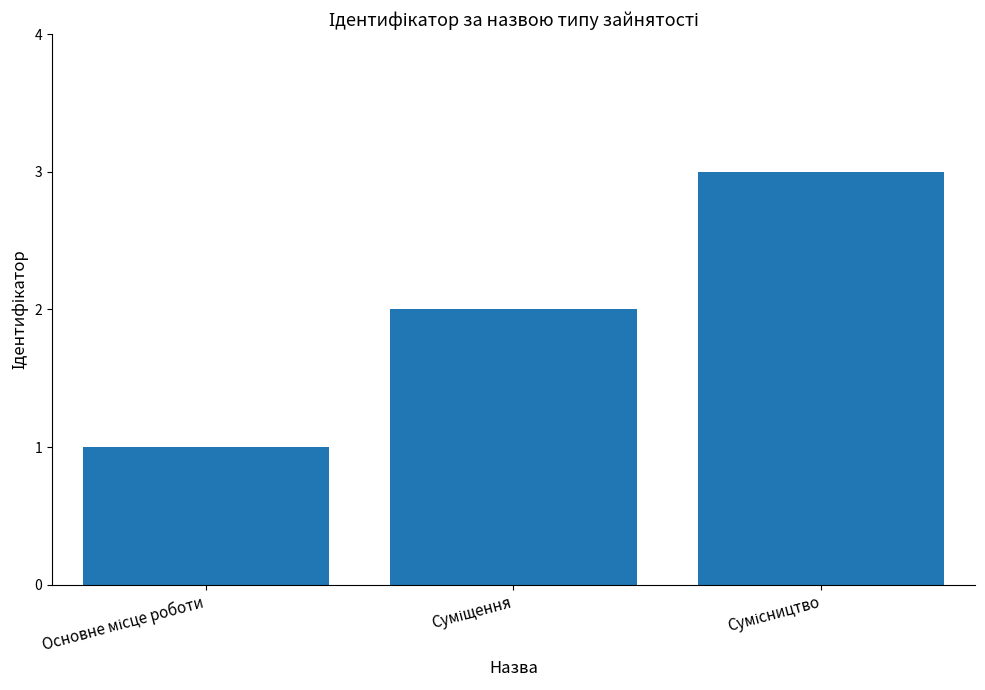

What is the greatest value displayed?

3